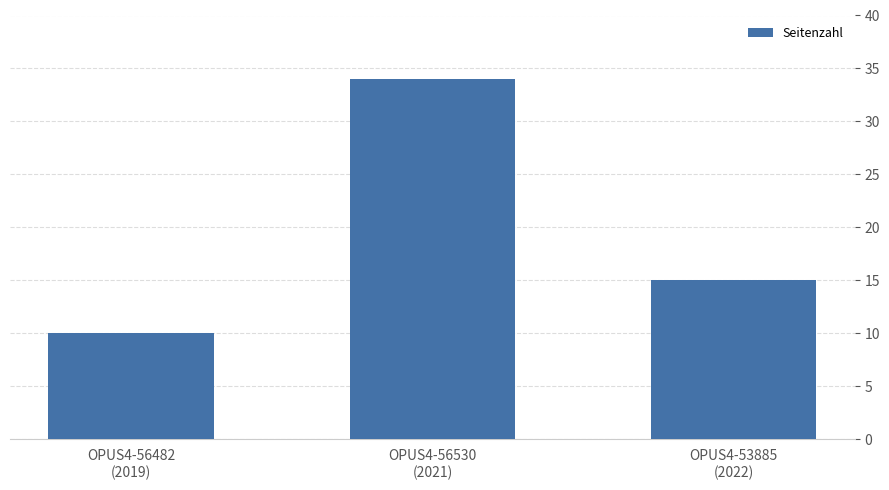

What is the label of the 3rd bar from the right?

OPUS4-56482
(2019)